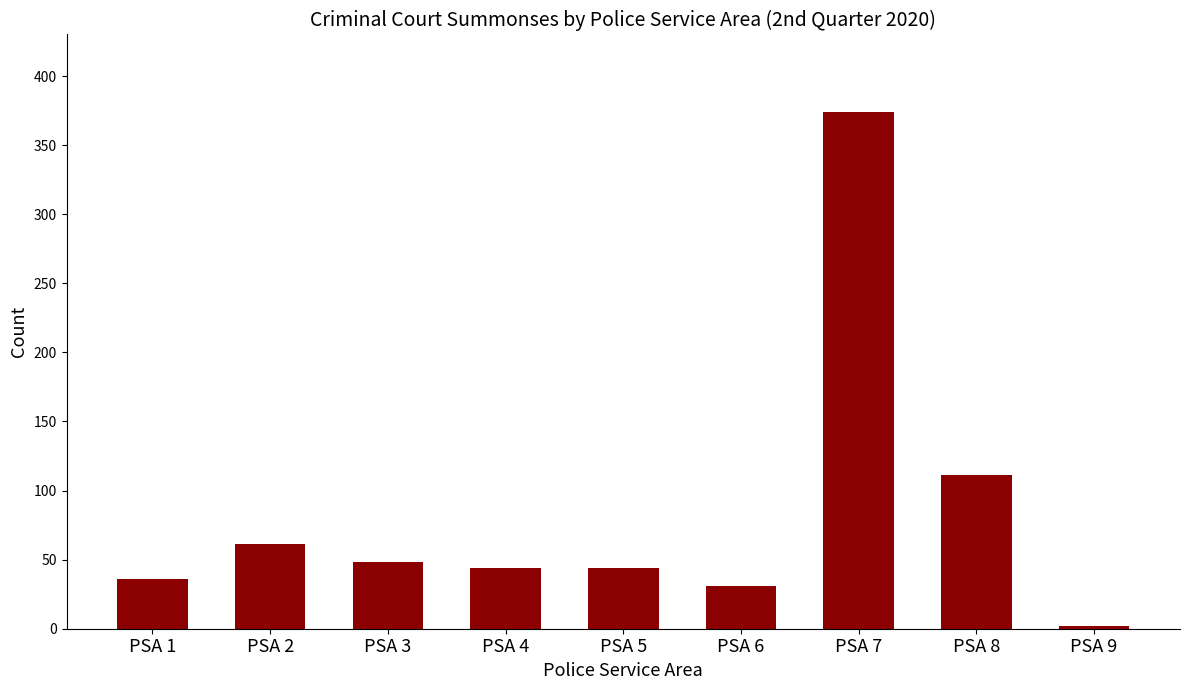

What is the value of the 7th bar from the left?

374